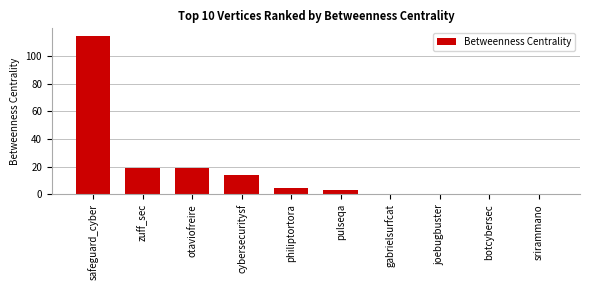

Reading left to right, what are all the values shown in this chart?

114.2	19.2	19.2	14.0	4.5	3.0	0.0	0.0	0.0	0.0